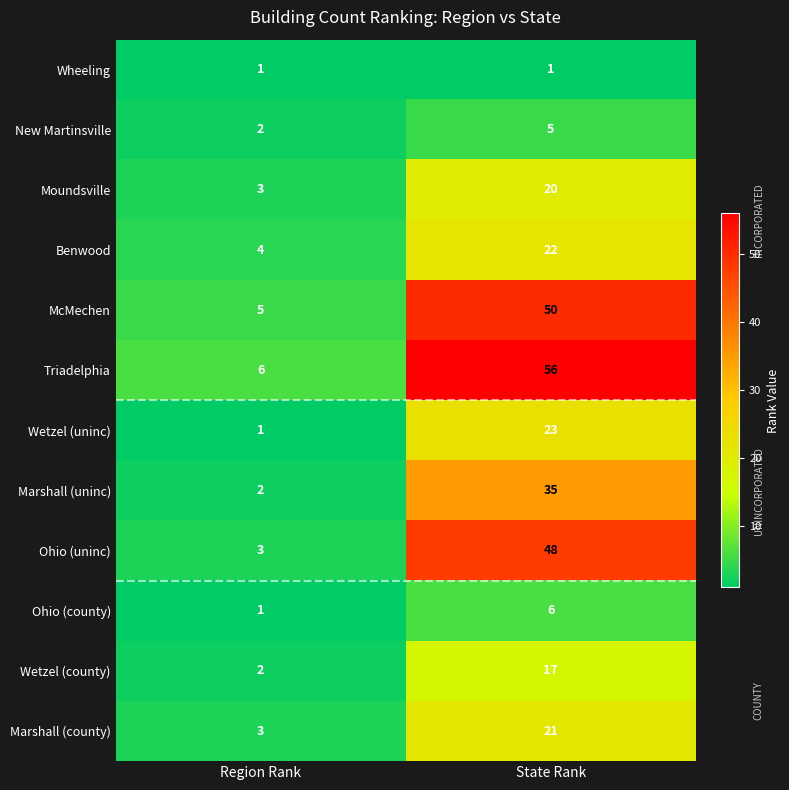

At which category is the sum across all series the highest?

State Rank